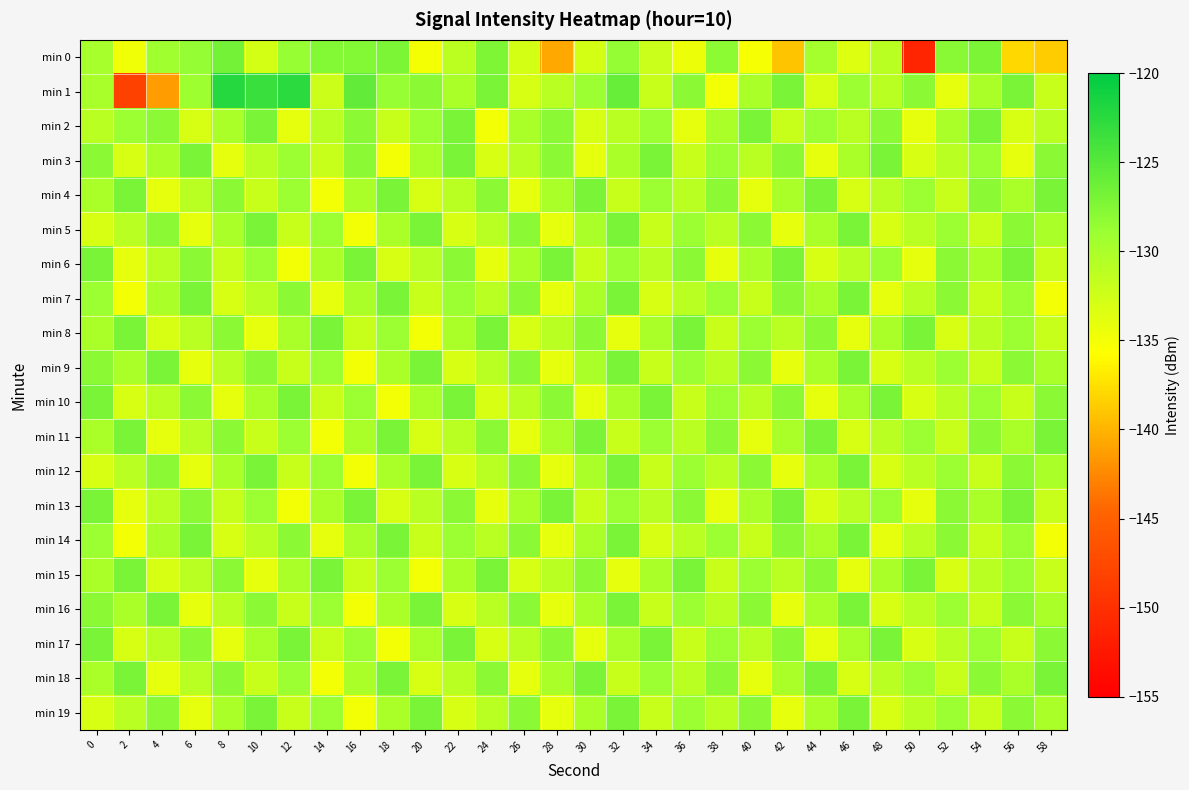

How many distinct data groups are displayed?

20